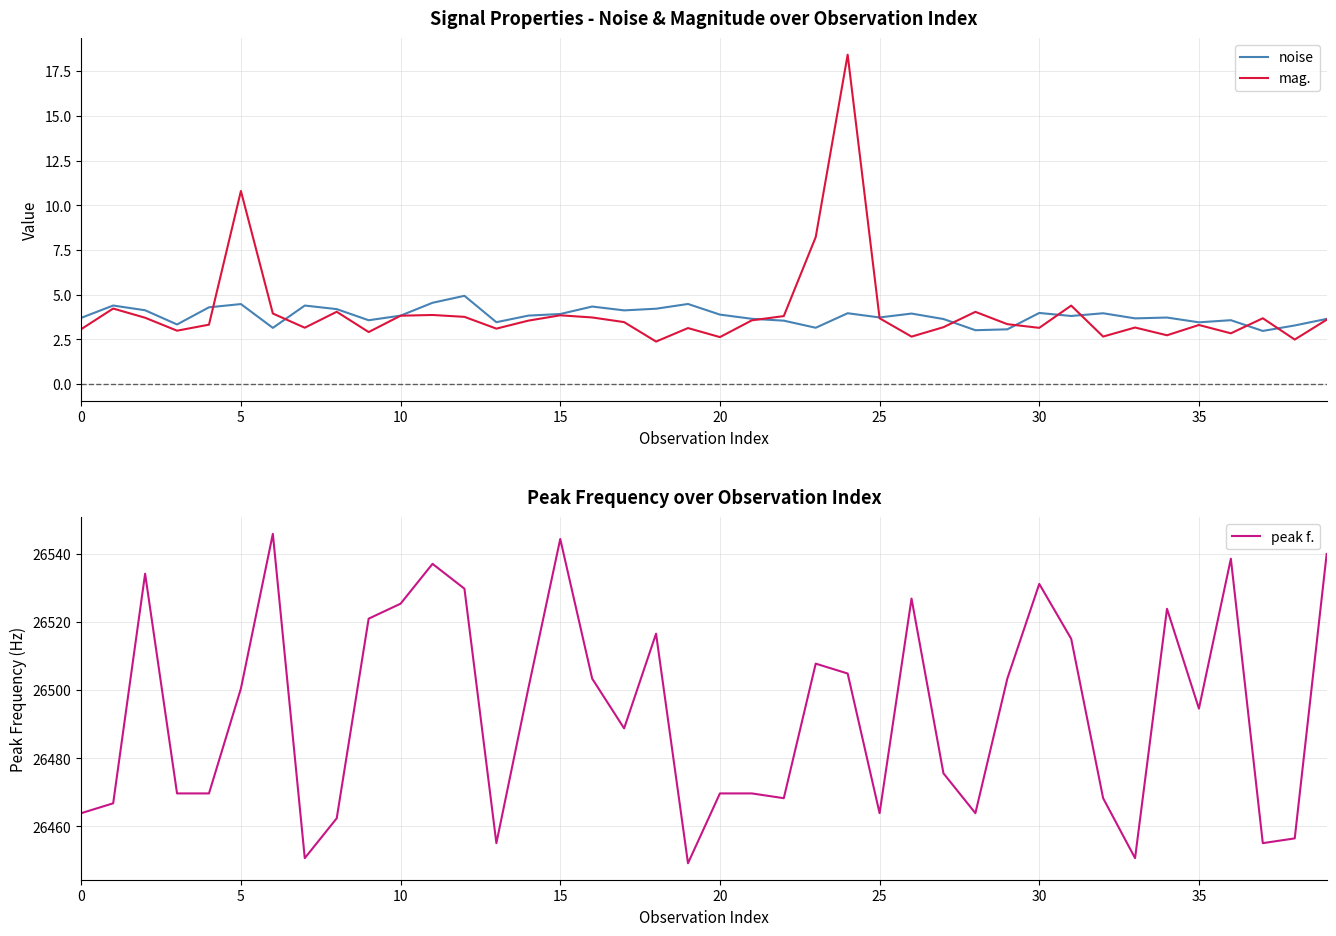

List the series in order of their peak value, lowest first.

noise, mag., peak f.